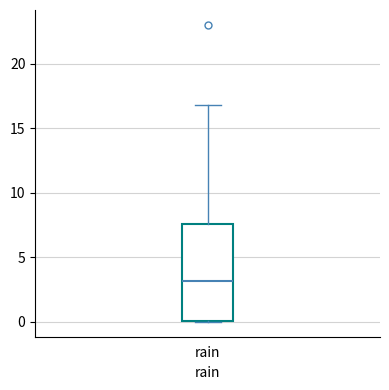

Transcribe this box plot: give where the median line is, the range the box spans, and where the two whiskers end, as read against the y-axis. The values are not printed on the chart, so give them approximately, as read against the axis.

median 3.0, box 0.0 to 7.5, whiskers 0.0 to 17.0